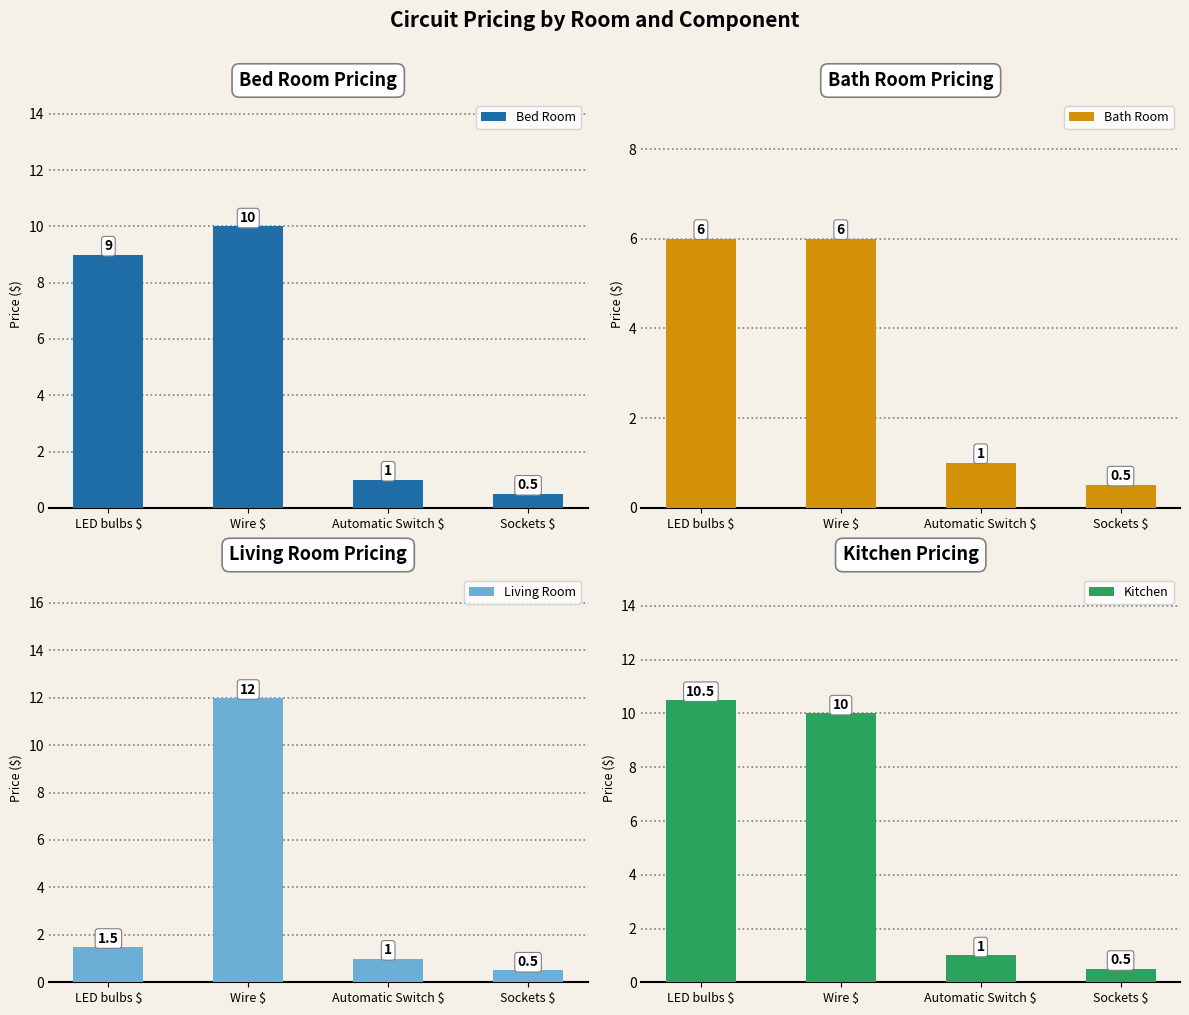

Between Sockets $ and LED bulbs $, which is larger?

LED bulbs $